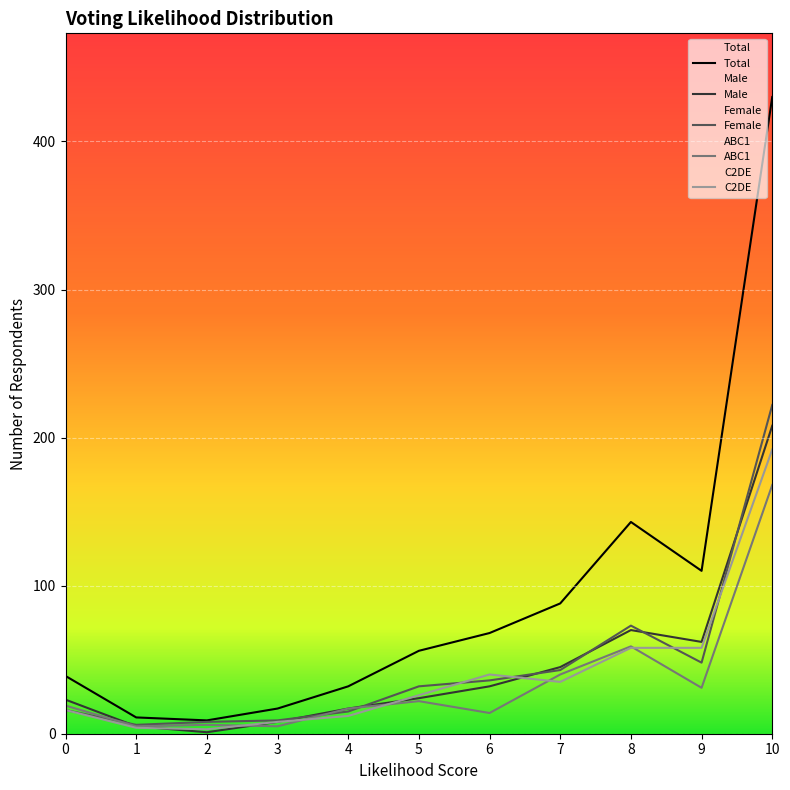

Which category has the highest value in the Total series?

10